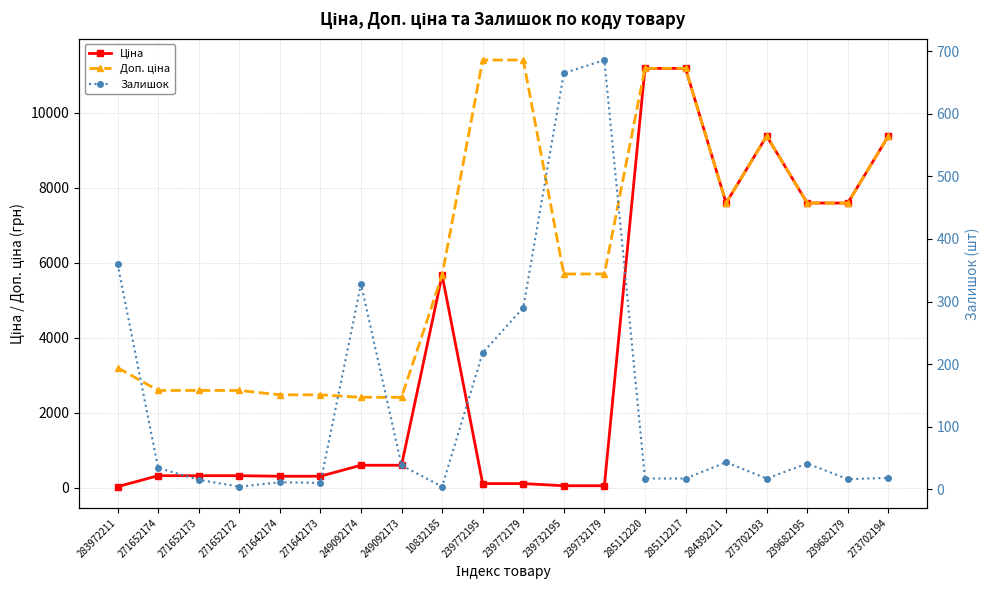

Reading right to left, list all the values displayed in this chart.

Ціна: 9384.0	7596.5	7596.5	9384.0	7596.5	11188.2	11188.2	57.0	57.0	114.1	114.1	5673.8	603.7	603.7	310.3	310.3	324.8	324.8	324.8	32.0
Доп. ціна: 9384.0	7596.5	7596.5	9384.0	7596.5	11188.2	11188.2	5705.0	5705.0	11410.0	11410.0	5673.8	2414.8	2414.8	2482.4	2482.4	2598.3	2598.3	2598.3	3205.0
Залишок: 18.0	16.0	41.0	17.0	43.0	17.0	17.0	686.0	665.0	290.0	218.0	4.0	38.0	328.0	10.0	11.0	4.0	15.0	34.0	360.0